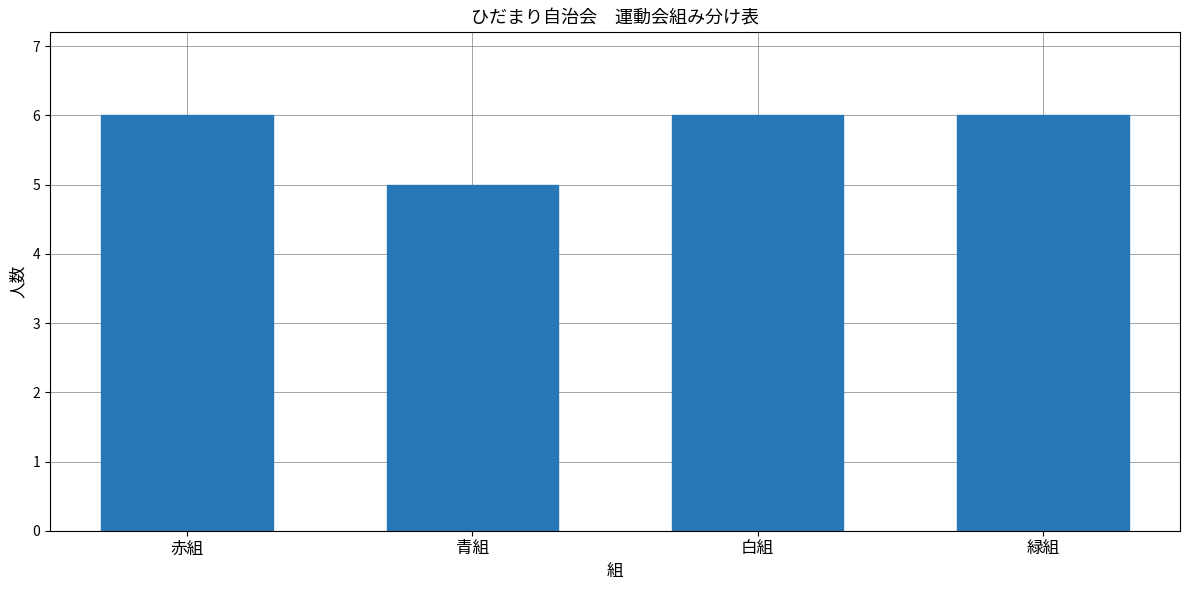

Between 青組 and 白組, which is larger?

白組